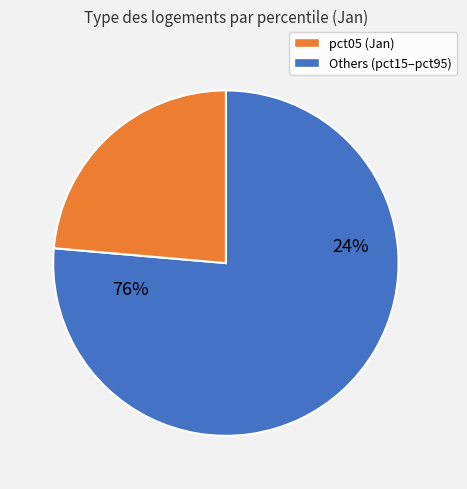

Does pct85 account for over 50% of the chart?

No